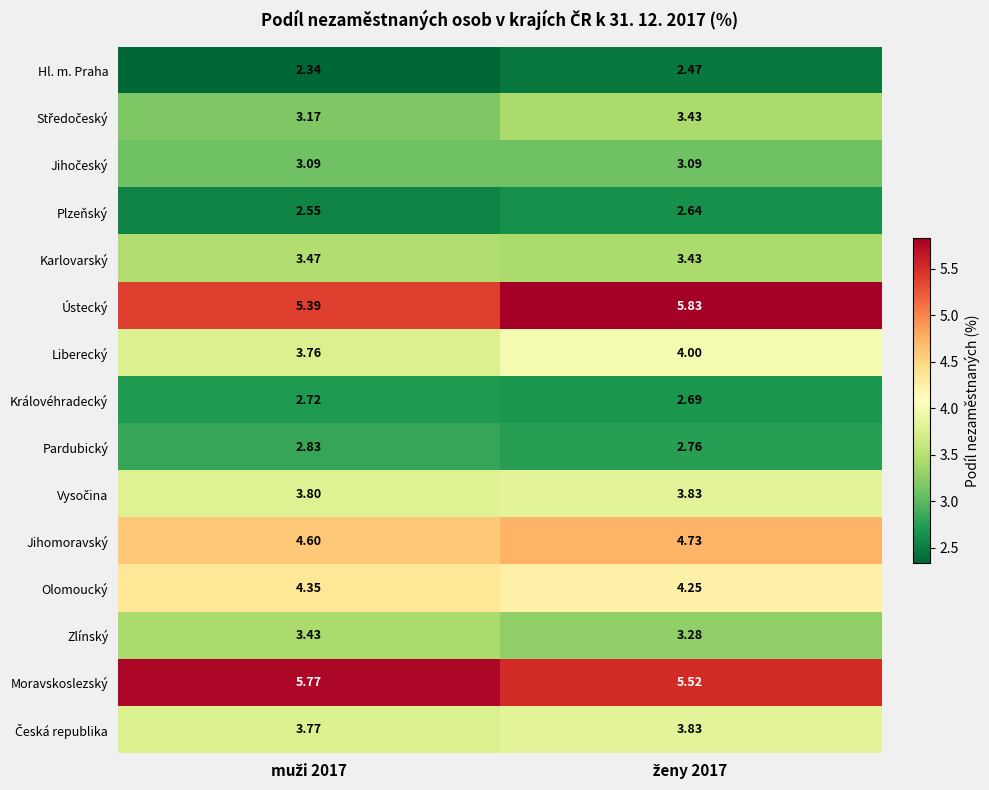

Which series has the widest spread of values?

Ústecký